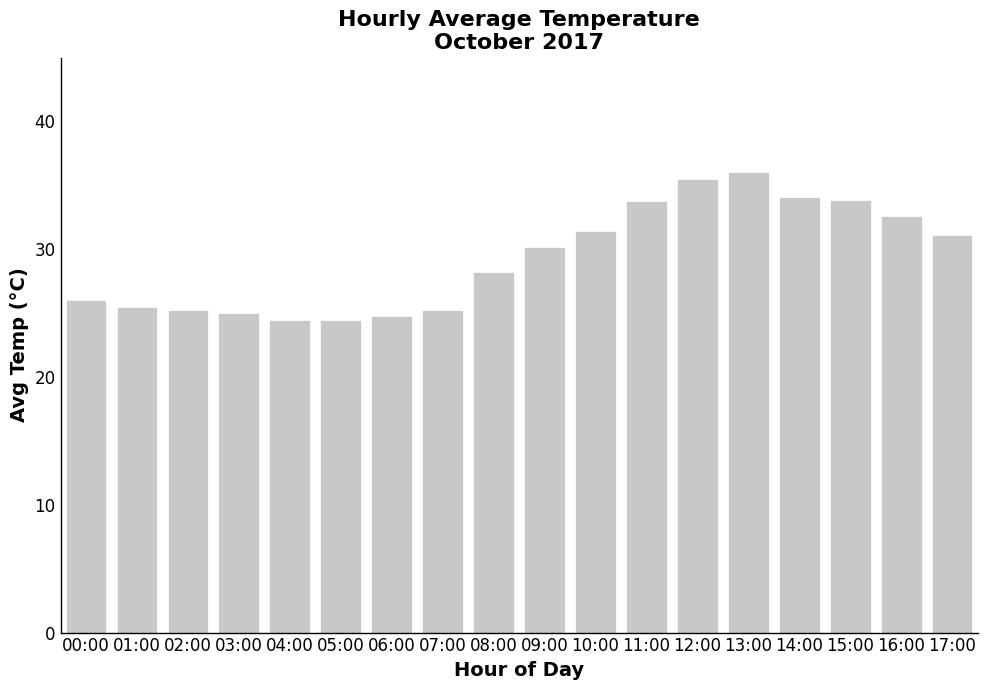

What is the smallest value displayed?

24.5